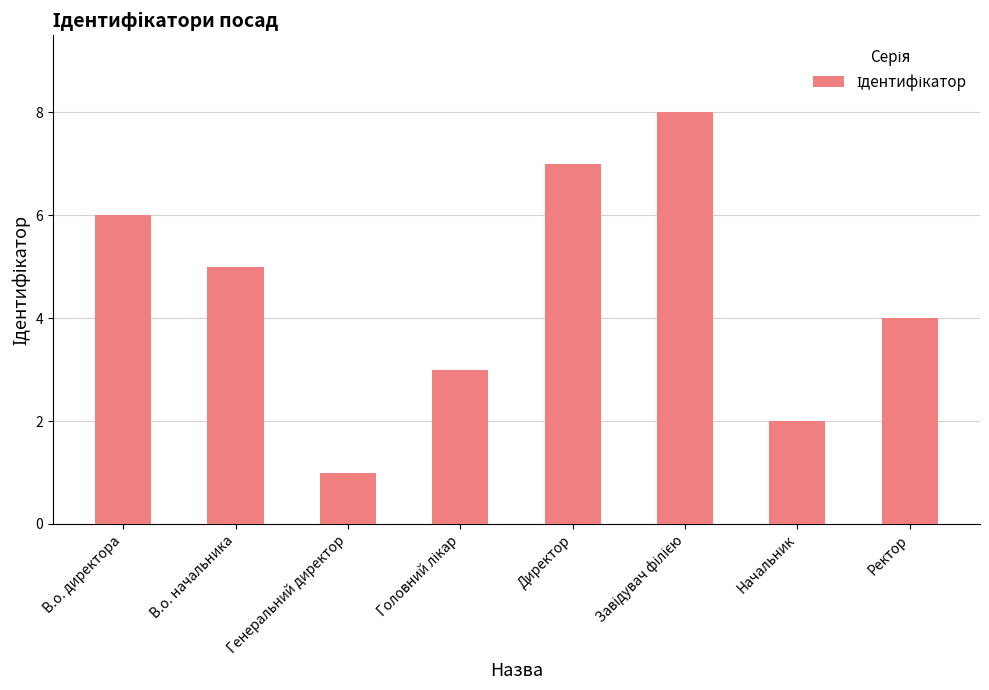

What is the label of the 2nd bar from the left?

В.о. начальника